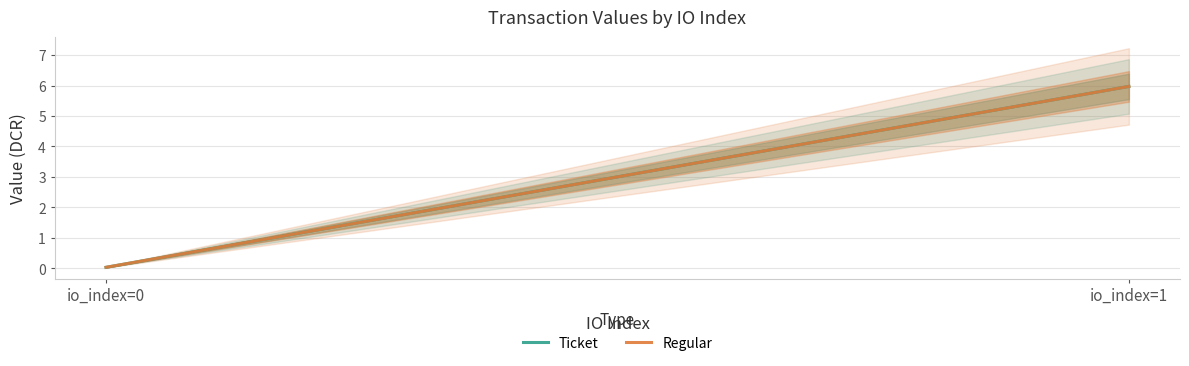

What are all the series names shown in the legend?

Ticket, Regular